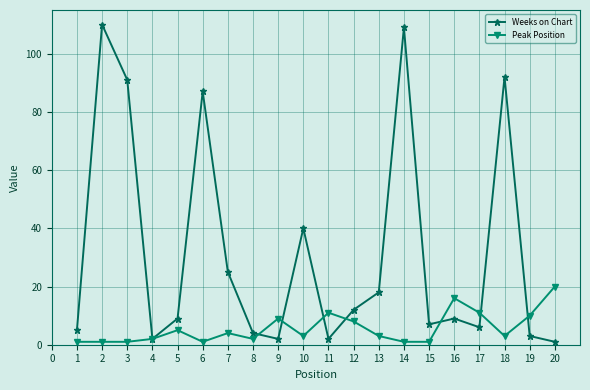

Which series has the largest total across all categories?

Weeks on Chart